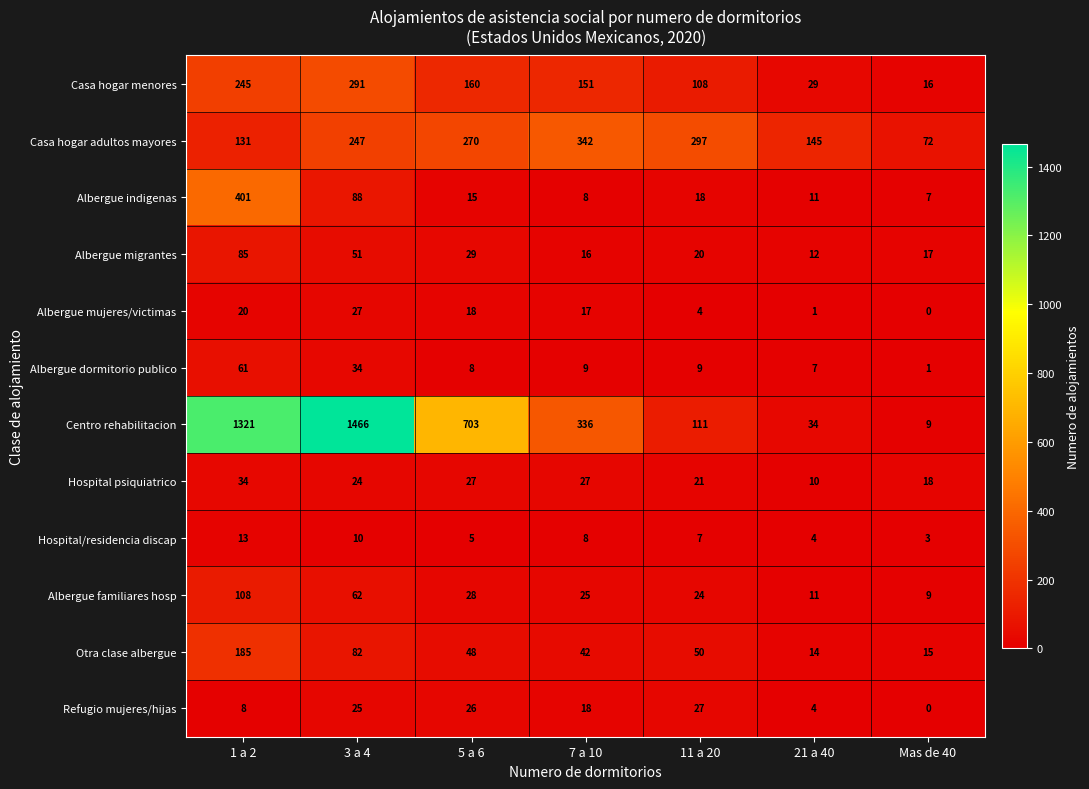

What is the difference between the second highest and second lowest values in the Hospital psiquiatrico series?

9